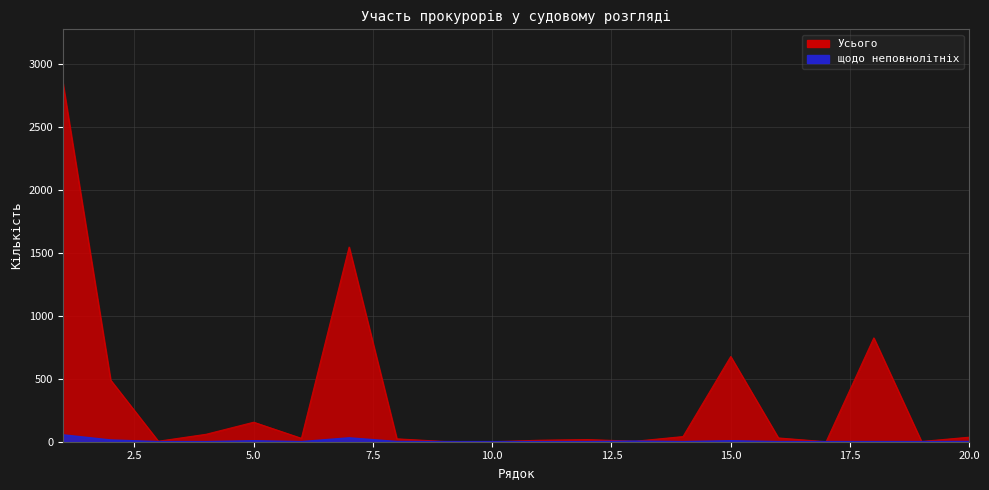

Which series changed the most between 3 and 6?

Усього